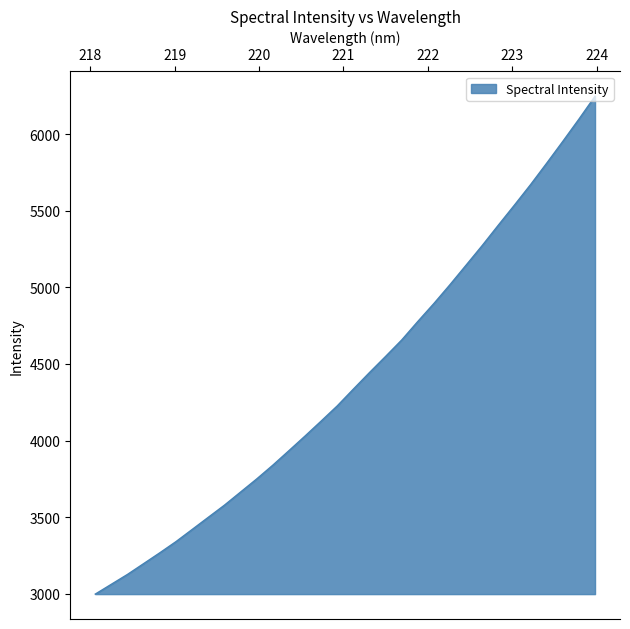

Reading right to left, list all the values displayed in this chart.

6248.7	6099.2	5954.0	5811.6	5671.8	5538.3	5407.2	5274.2	5146.2	5018.7	4895.4	4777.9	4656.9	4549.5	4444.0	4335.9	4226.3	4127.0	4029.2	3933.5	3838.7	3748.7	3663.1	3577.5	3498.3	3418.8	3339.6	3266.8	3196.2	3125.8	3061.4	2996.9